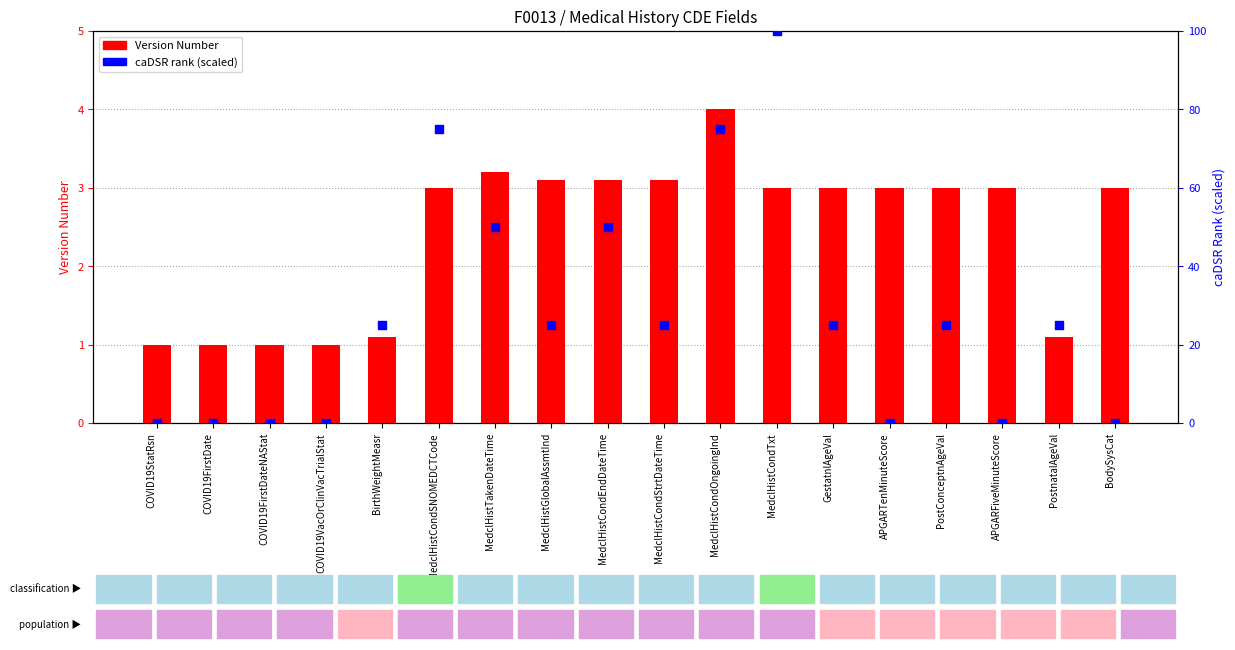

Which series has the widest spread of Y values?

caDSR rank (scaled)